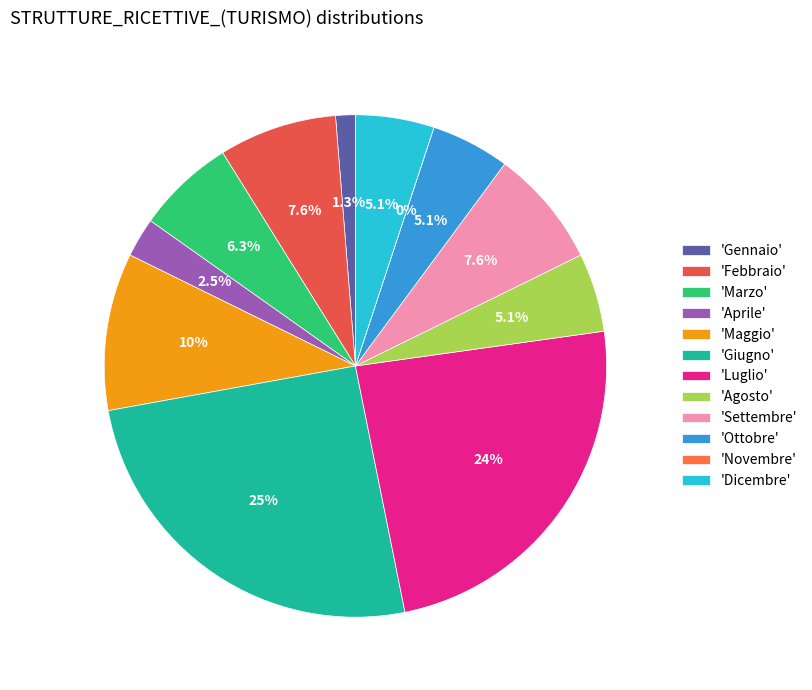

How many slices are in this pie chart?

12